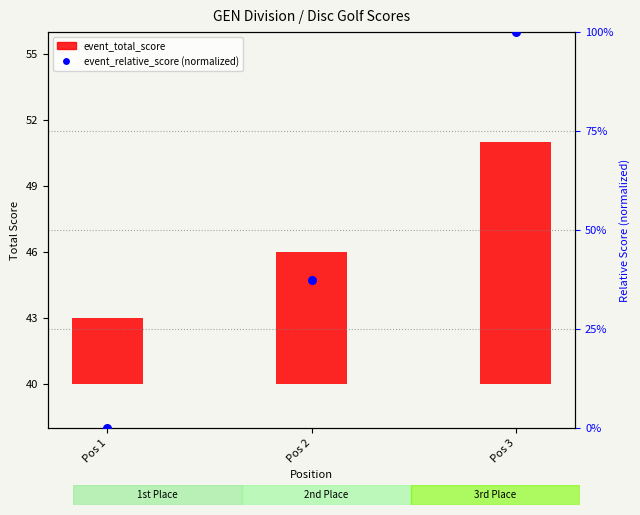

Approximately how many times larger is the value at Pos 3 compared to Pos 2?

2.7